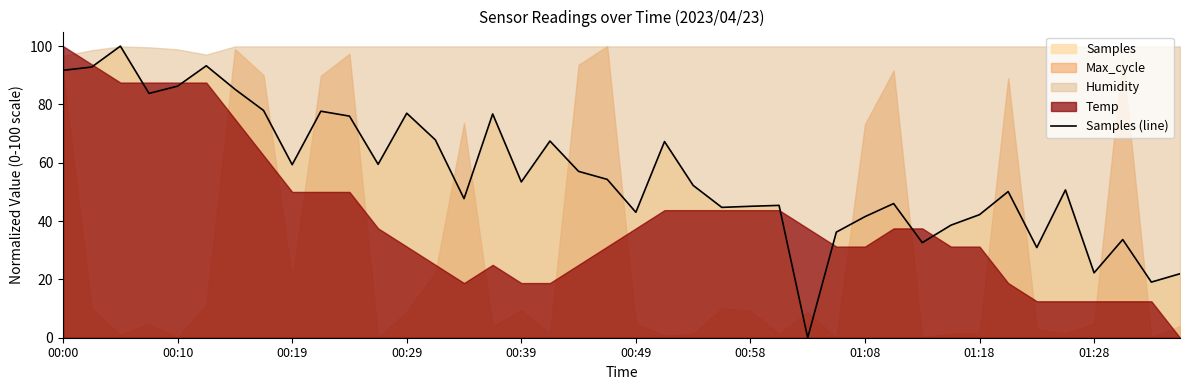

The Samples (line) series shows 139.8 at 00:00. True or false?

False